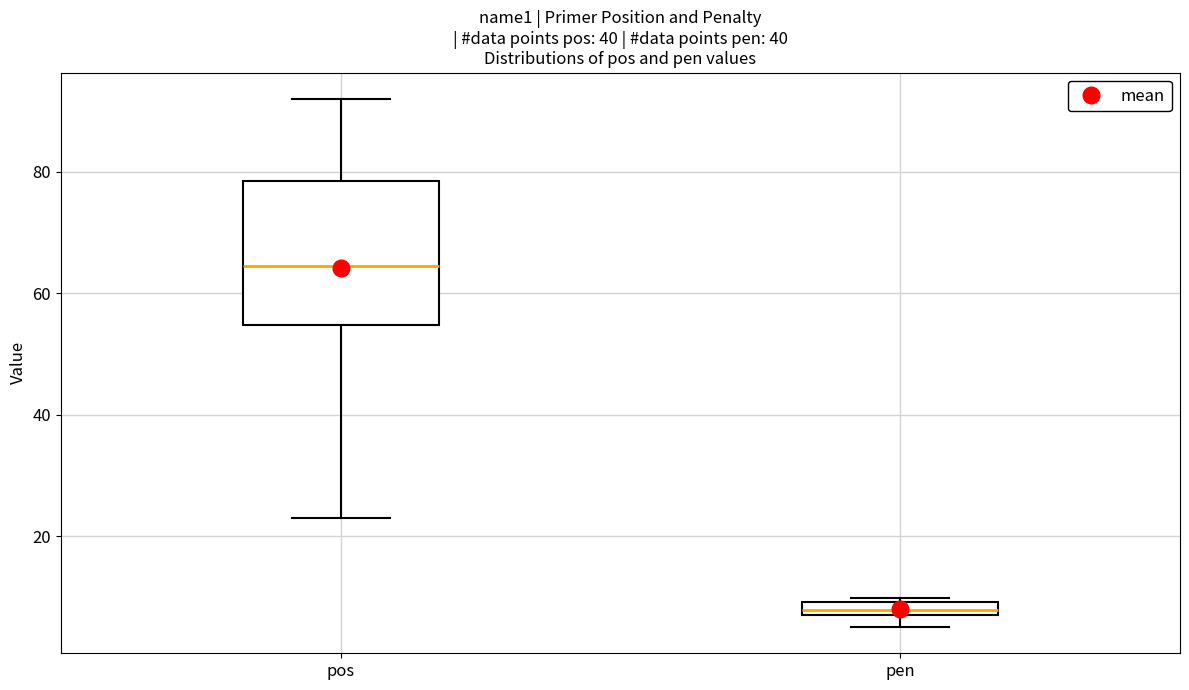

Which box has the highest median line?

pos